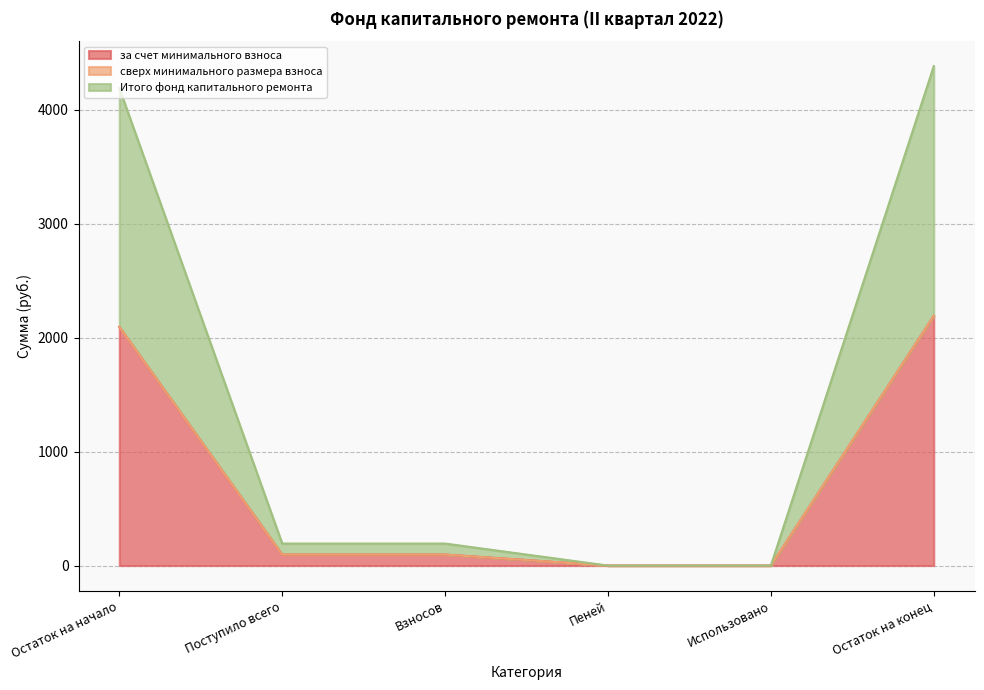

What is the average value of the Итого фонд капитального ремонта series?

746.5